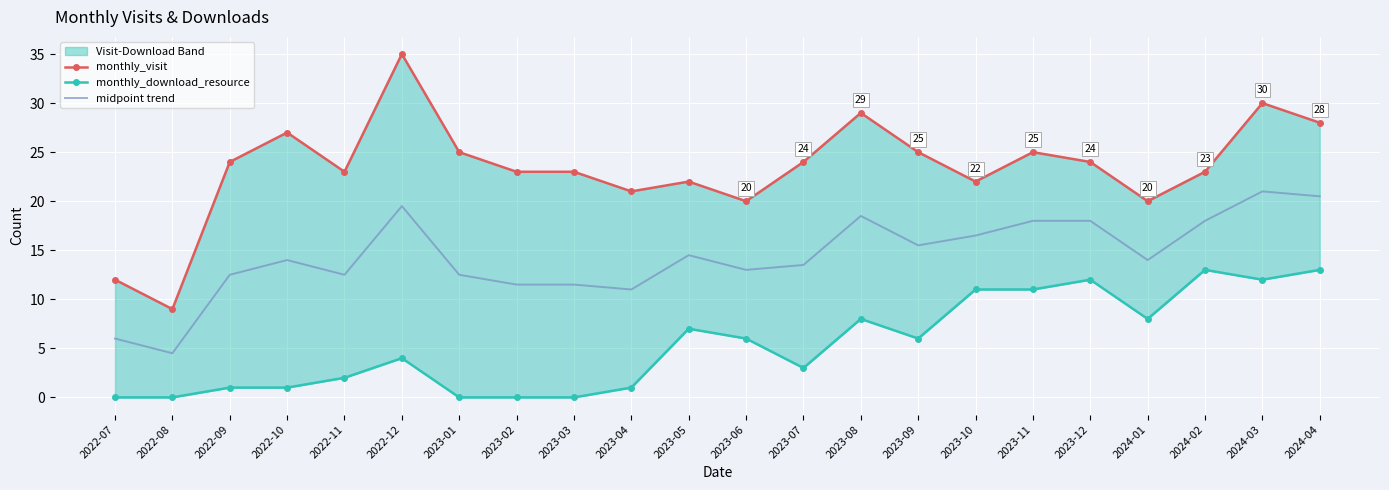

Reading left to right, what are all the values shown in this chart?

monthly_visit: 12.0	9.0	24.0	27.0	23.0	35.0	25.0	23.0	23.0	21.0	22.0	20.0	24.0	29.0	25.0	22.0	25.0	24.0	20.0	23.0	30.0	28.0
monthly_download_resource: 0.0	0.0	1.0	1.0	2.0	4.0	0.0	0.0	0.0	1.0	7.0	6.0	3.0	8.0	6.0	11.0	11.0	12.0	8.0	13.0	12.0	13.0
midpoint trend: 6.0	4.5	12.5	14.0	12.5	19.5	12.5	11.5	11.5	11.0	14.5	13.0	13.5	18.5	15.5	16.5	18.0	18.0	14.0	18.0	21.0	20.5